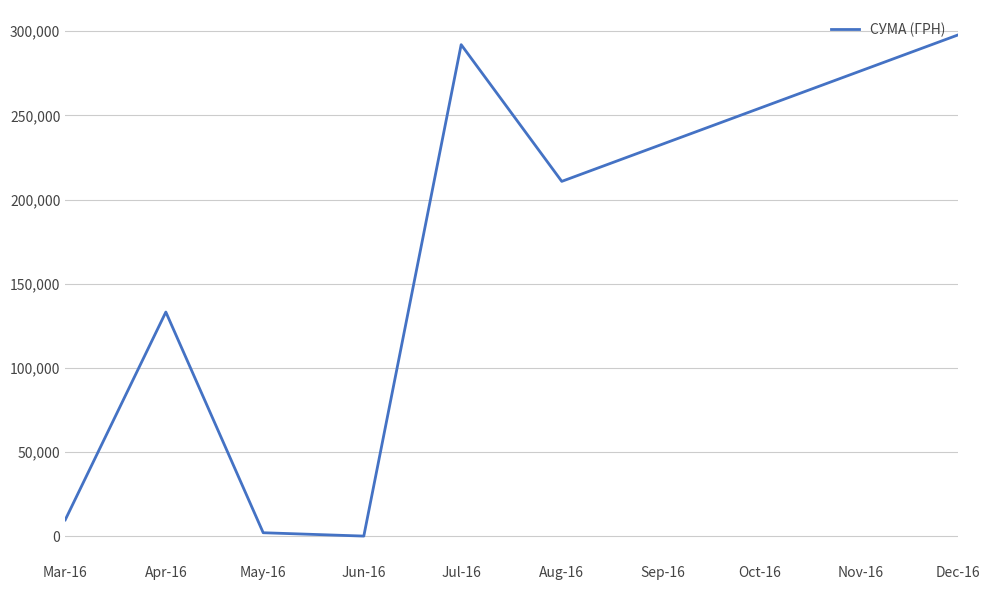

What is the greatest value displayed?

297743.9